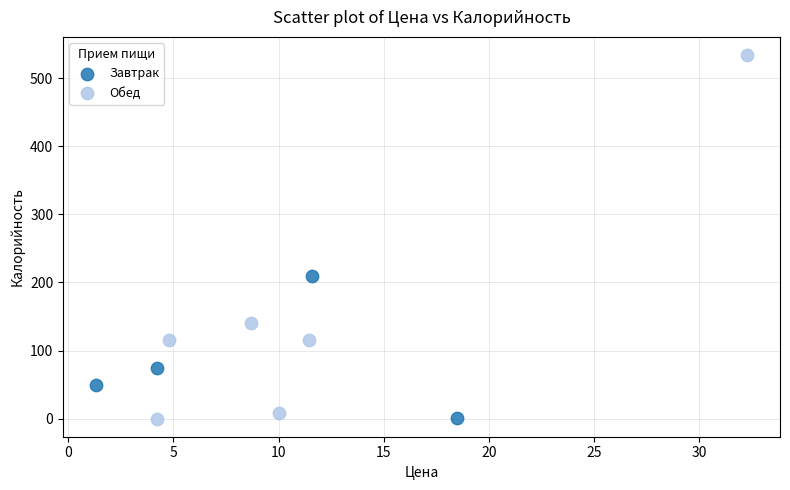

Which series has the largest Y range (max minus min)?

Обед